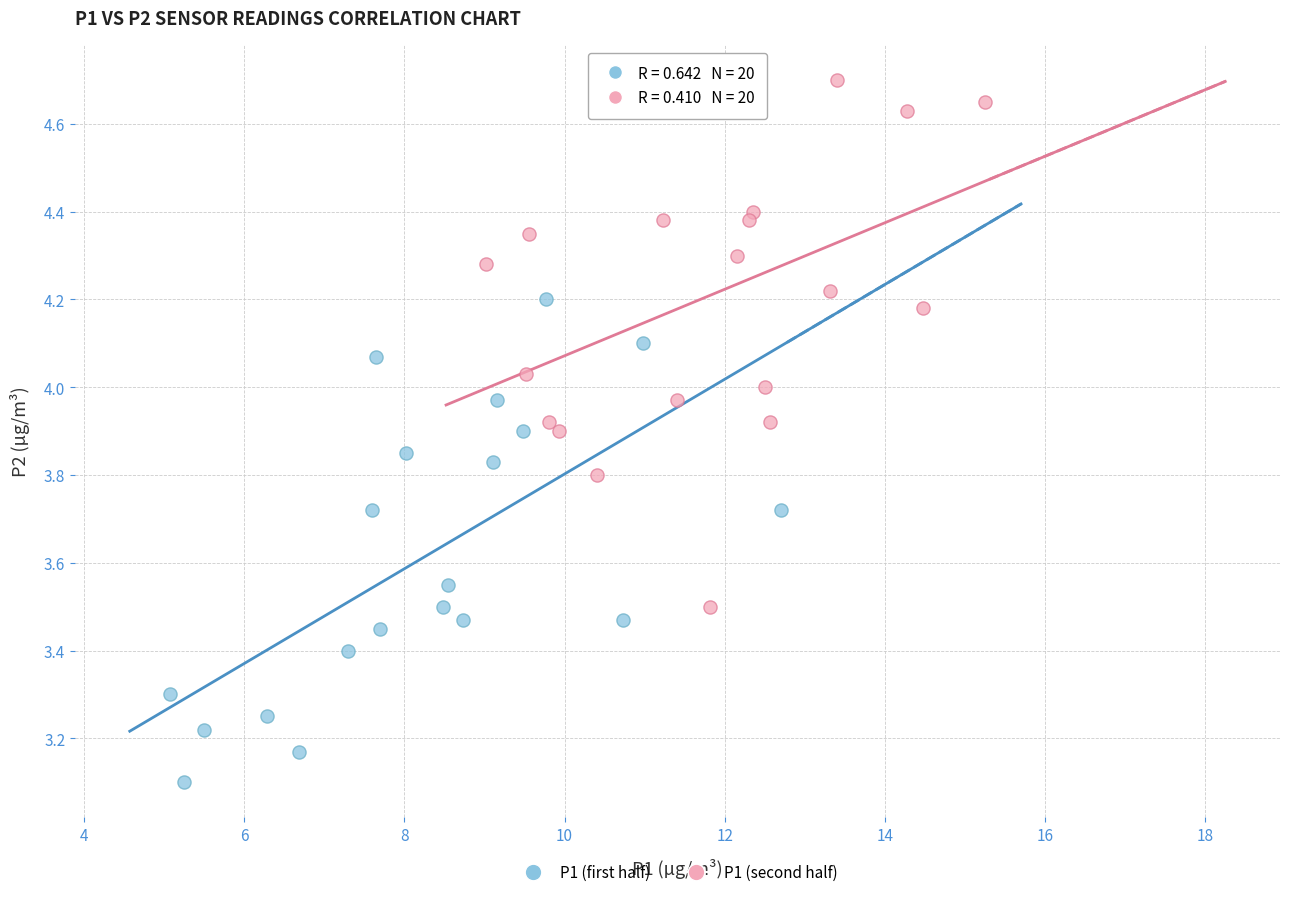

Which series reaches the minimum Y coordinate?

P1 (first half)